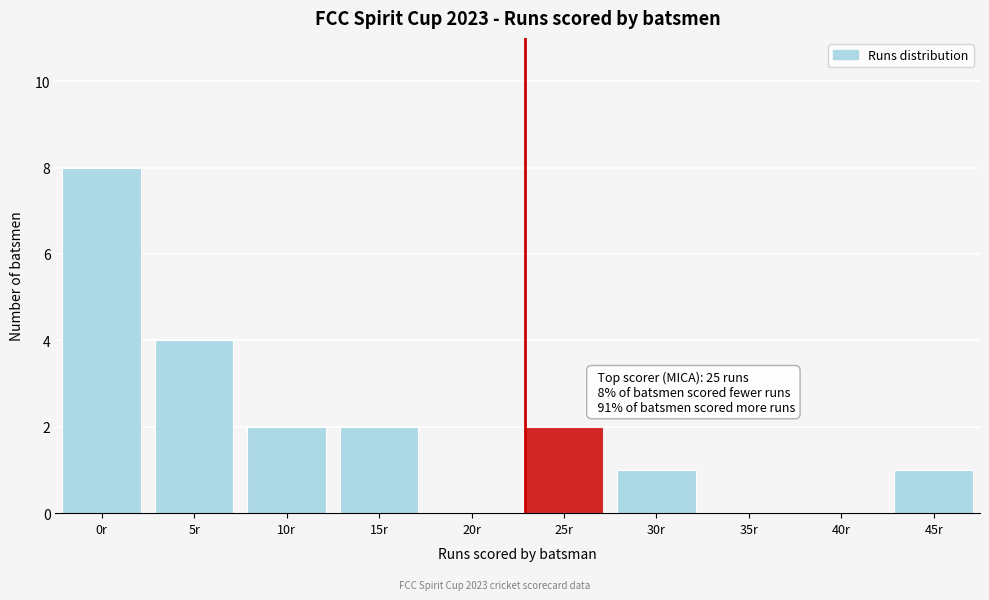

Reading left to right, extract all data points from this chart.

0r=8	5r=4	10r=2	15r=2	20r=0	25r=2	30r=1	35r=0	40r=0	45r=1